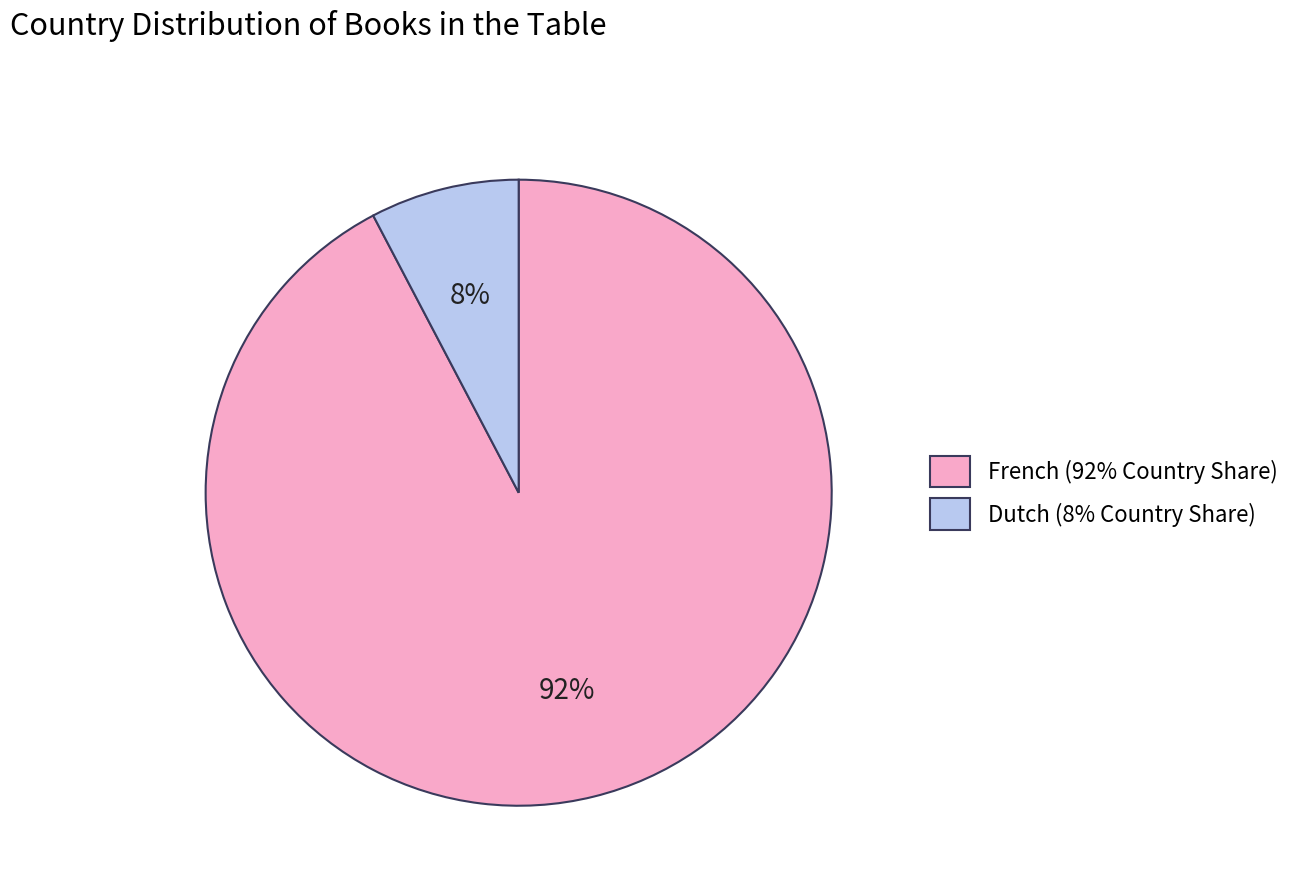

To the nearest percent, what is the average slice percentage?

50%